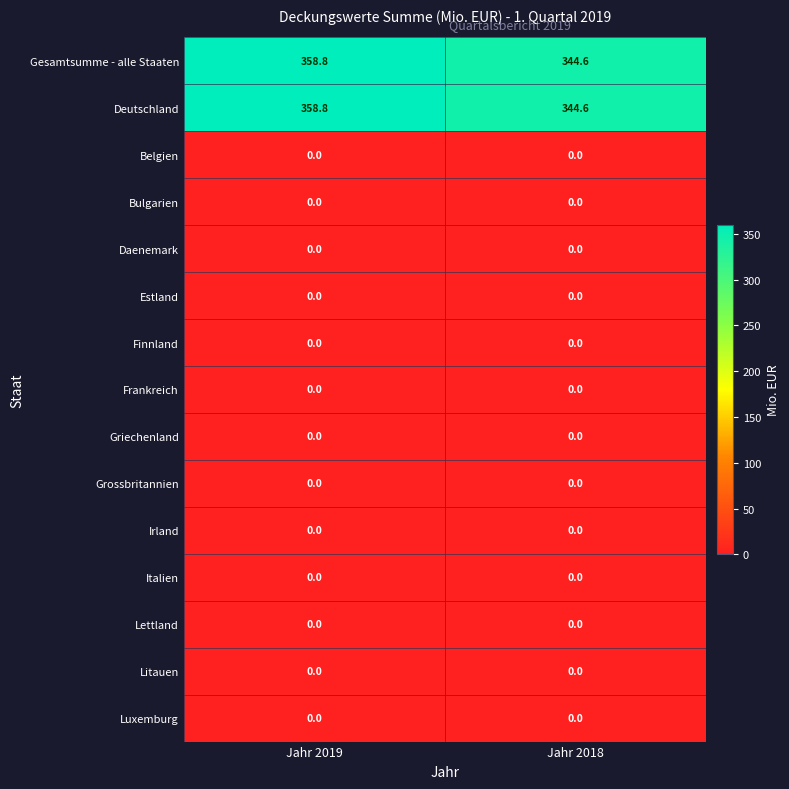

The value of Irland at Jahr 2019 is 0.0. True or false?

True